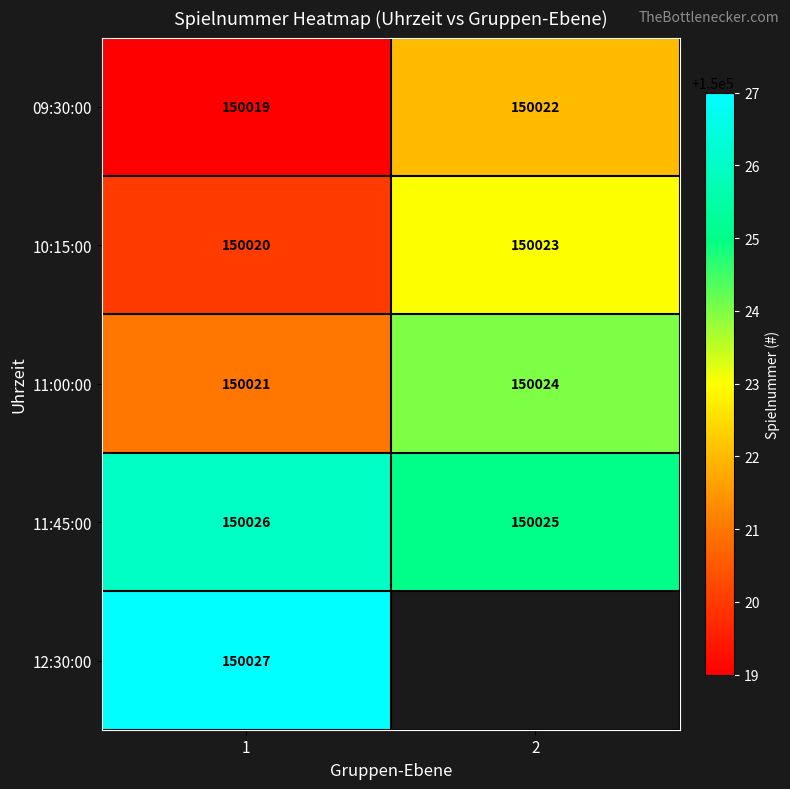

How many categories are shown in the chart?

2